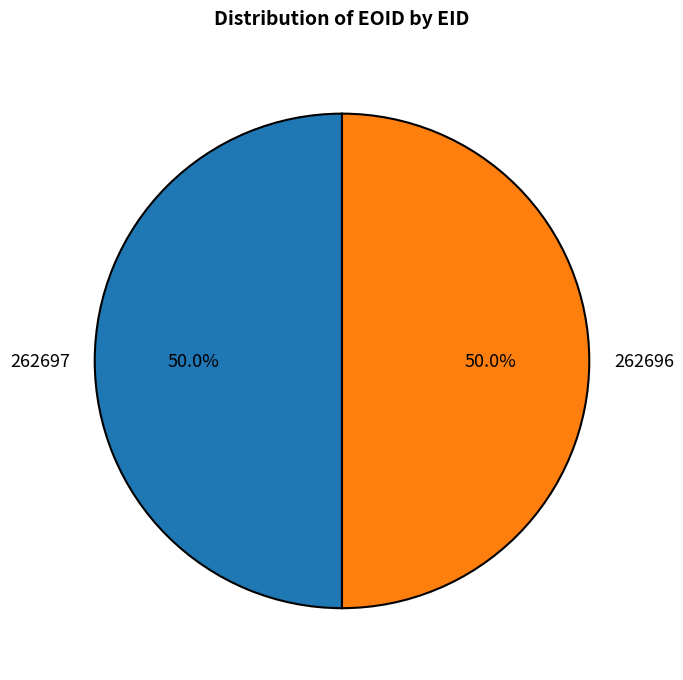

The 262697 slice represents 50% of the pie. True or false?

True